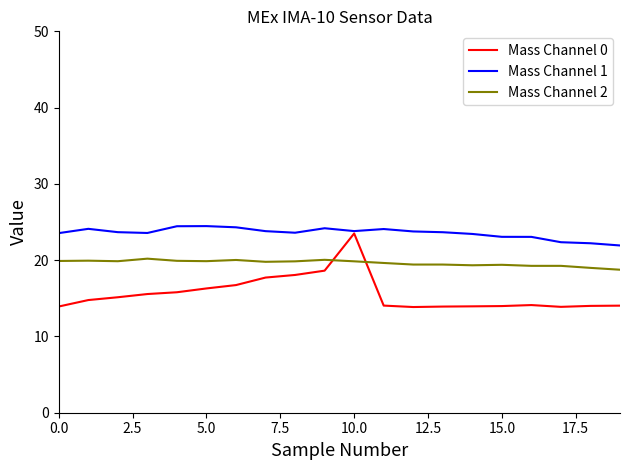

List the series in order of their peak value, lowest first.

Mass Channel 2, Mass Channel 0, Mass Channel 1